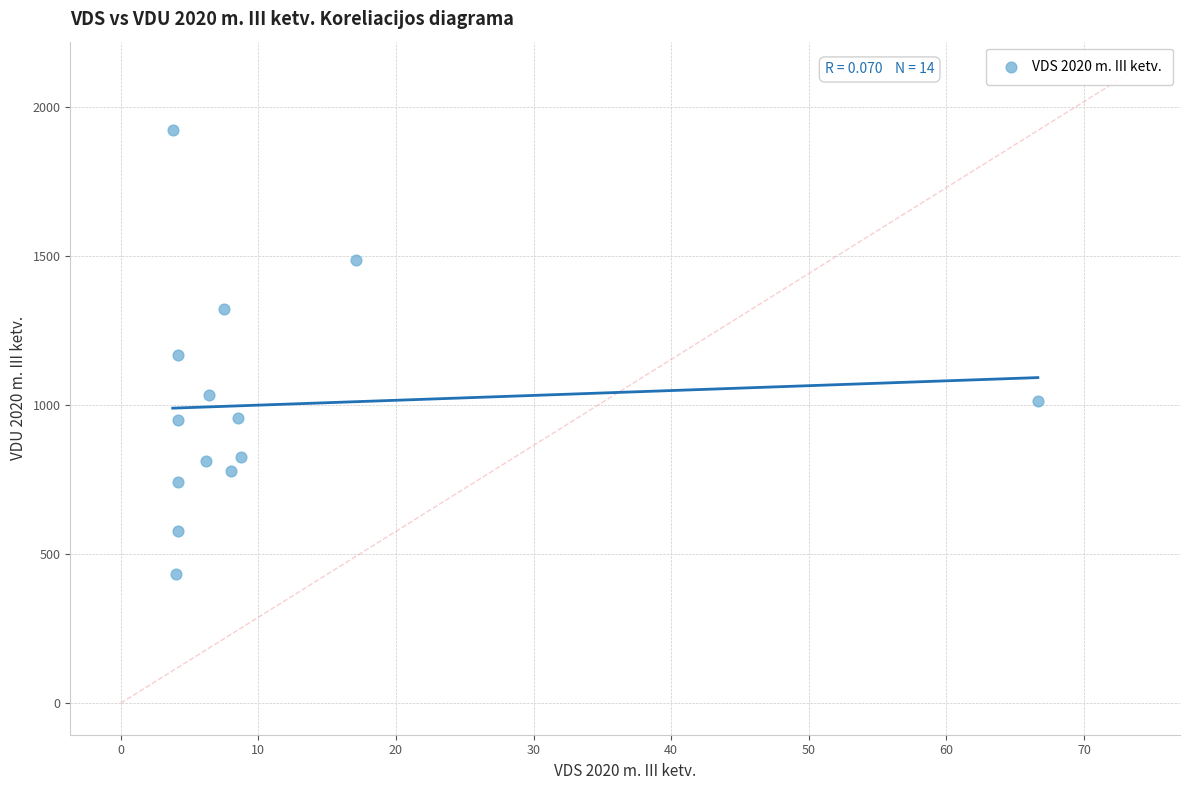

What is the range of X values (max minus min)?

62.9